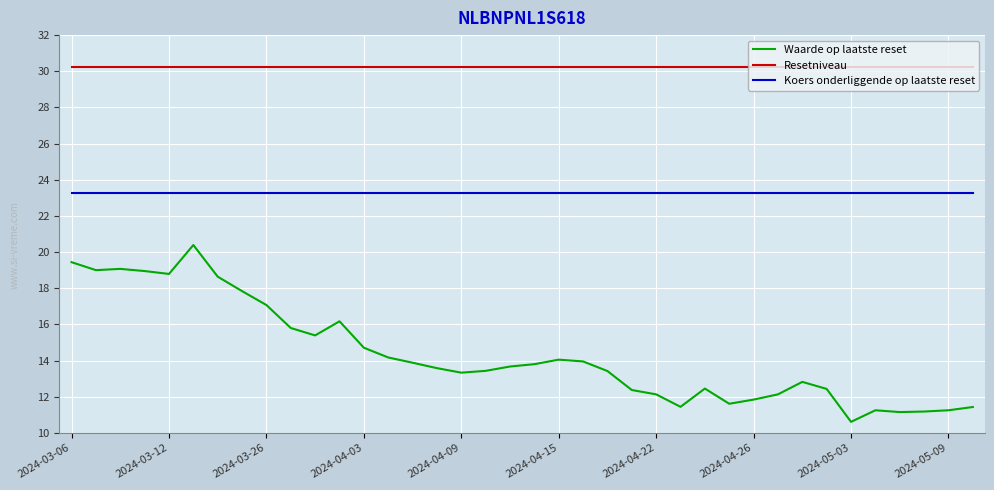

At how many categories does at least one series exceed 20?

38